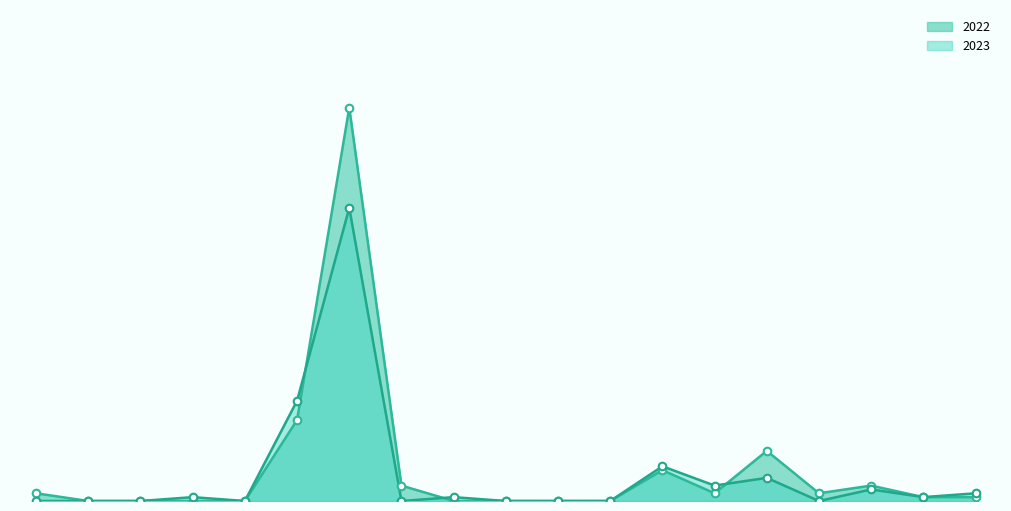

At how many categories does at least one series exceed 84?

1